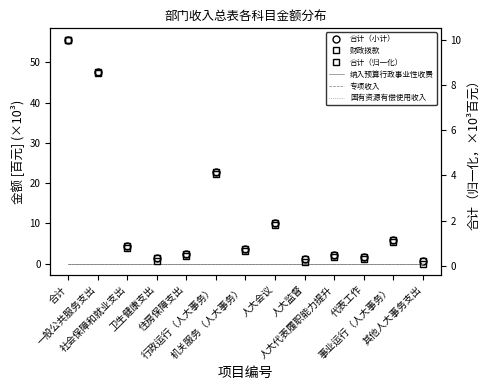

Which label corresponds to the smallest value in the chart?

合计